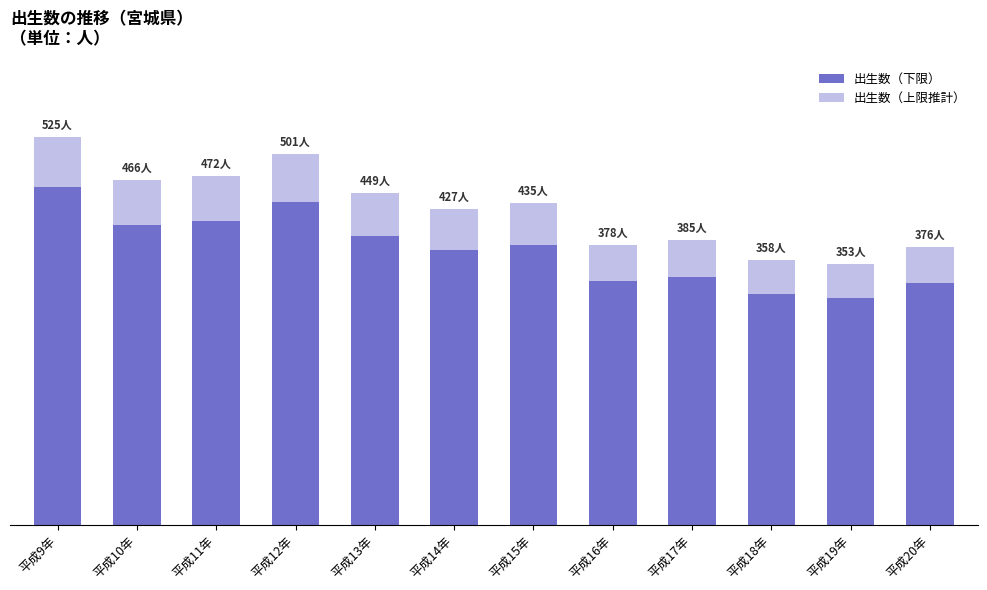

What is the label of the 9th bar from the right?

平成12年